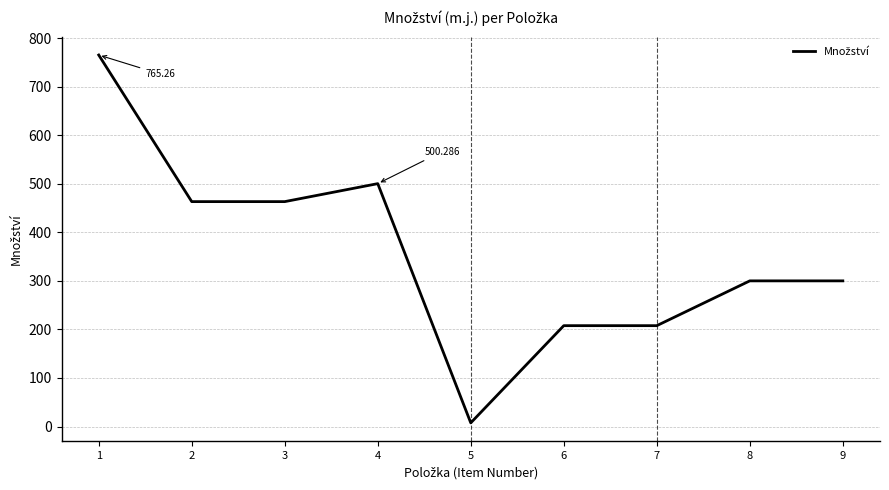

What is the difference between the maximum and second lowest values?

557.5